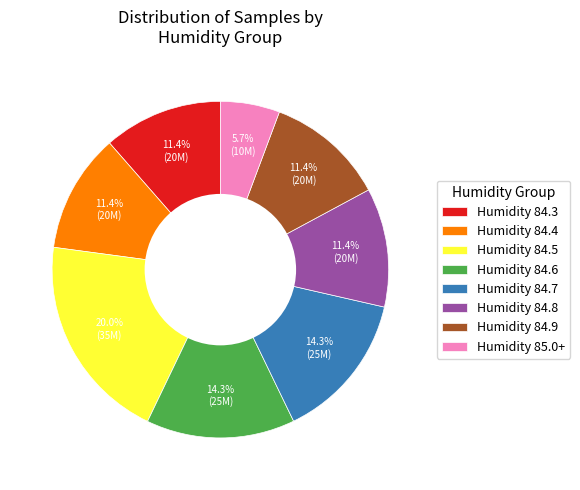

What is the smallest slice in the pie chart?

Humidity 85.0+